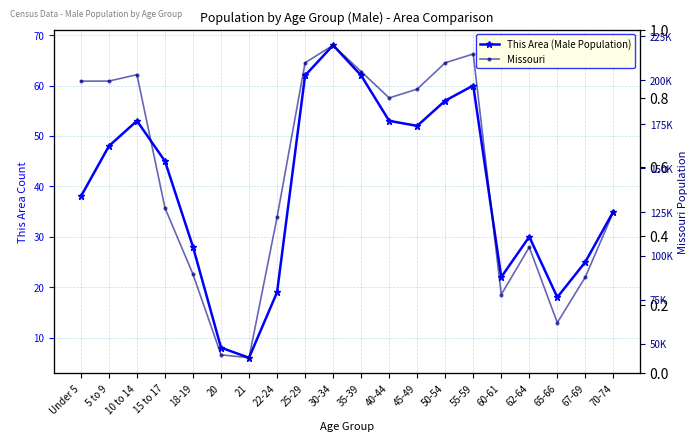

At which category is the sum across all series the highest?

30-34